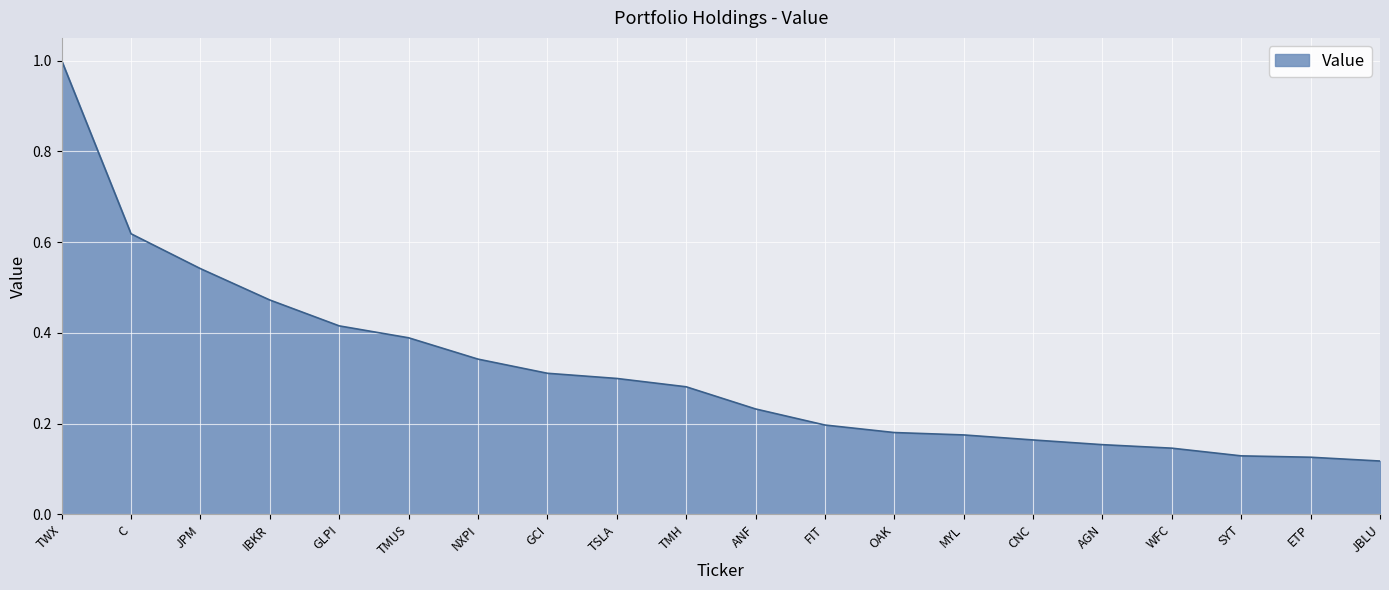

What is the greatest value displayed?

1.0